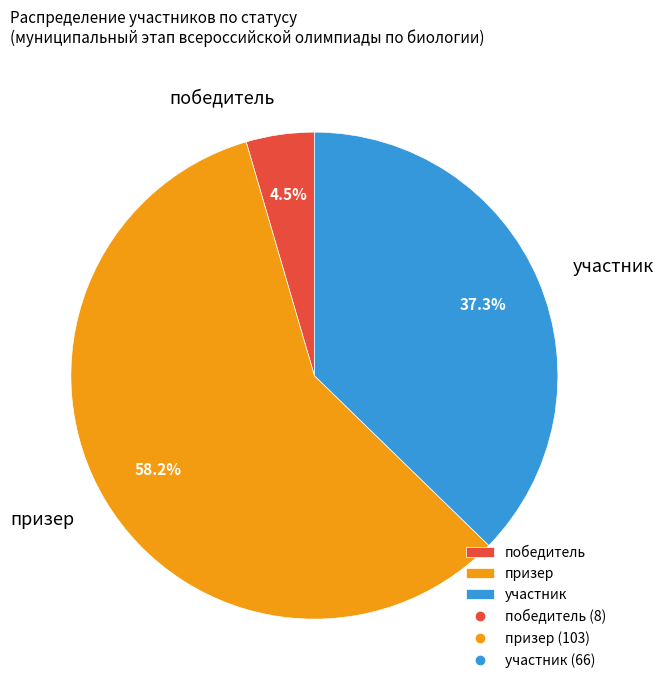

Combined, what portion of the pie is участник and победитель?

41.8%